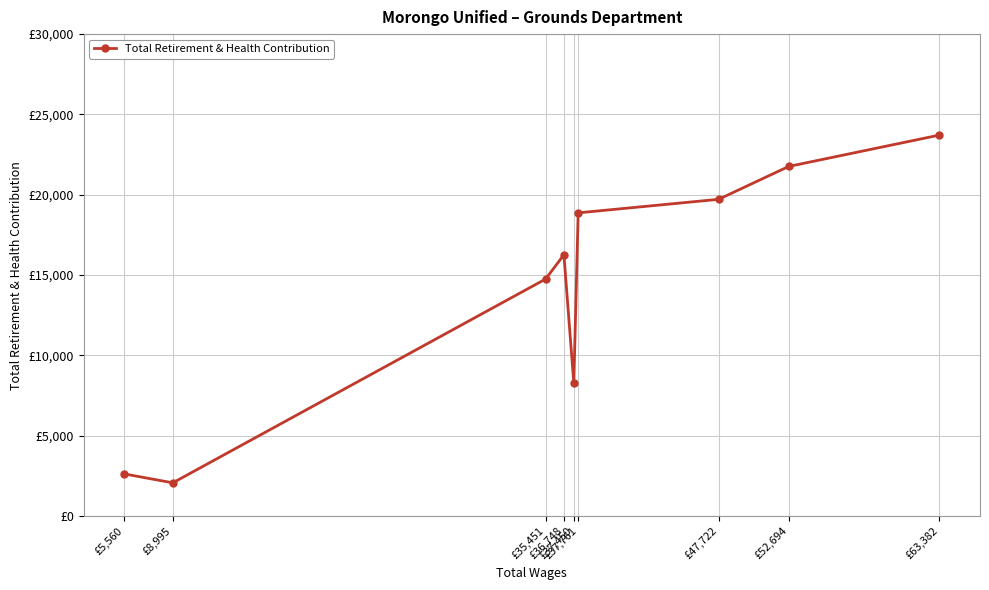

Which has a higher value, £47,722 or £35,451?

£47,722